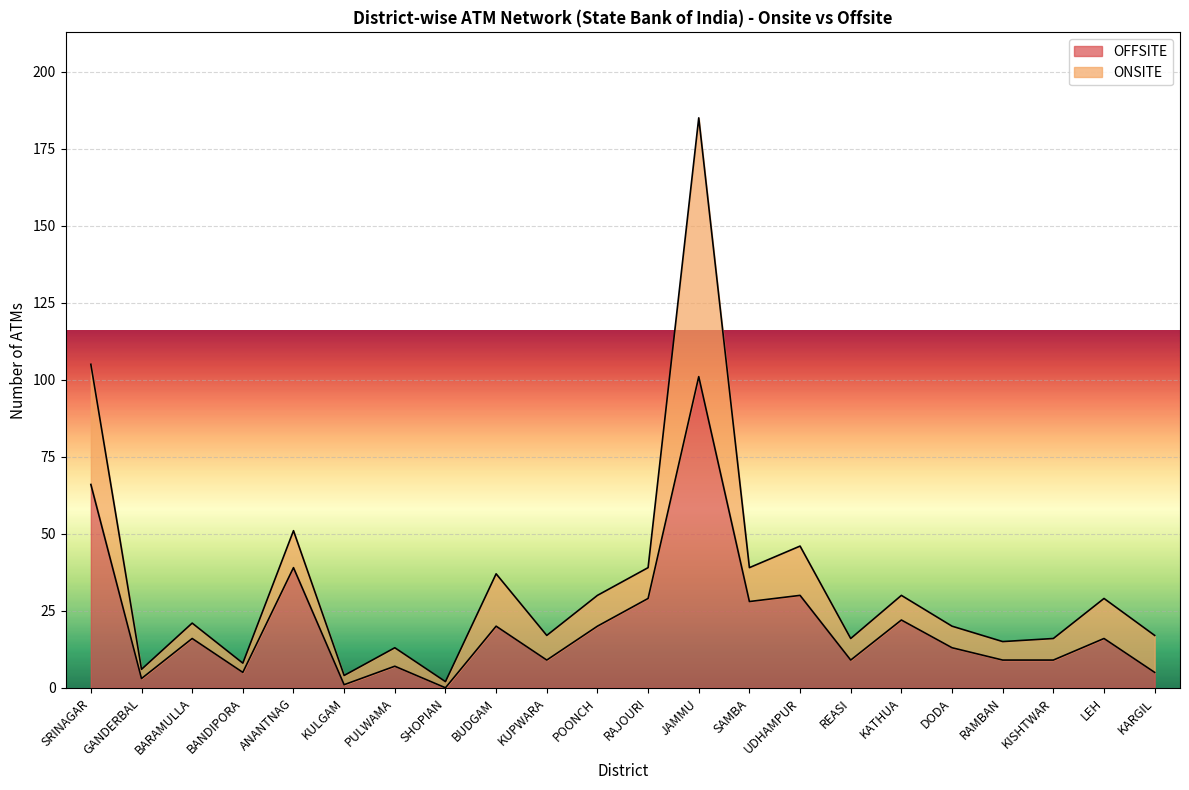

The chart shows a value of 1 at KULGAM. True or false?

True